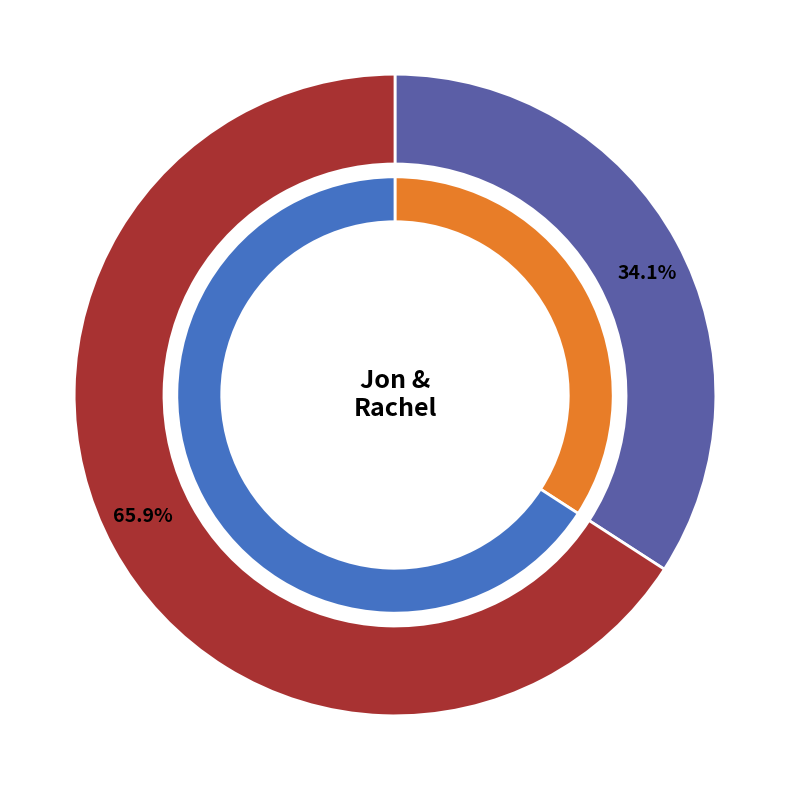

Which slice is the smallest?

Jon